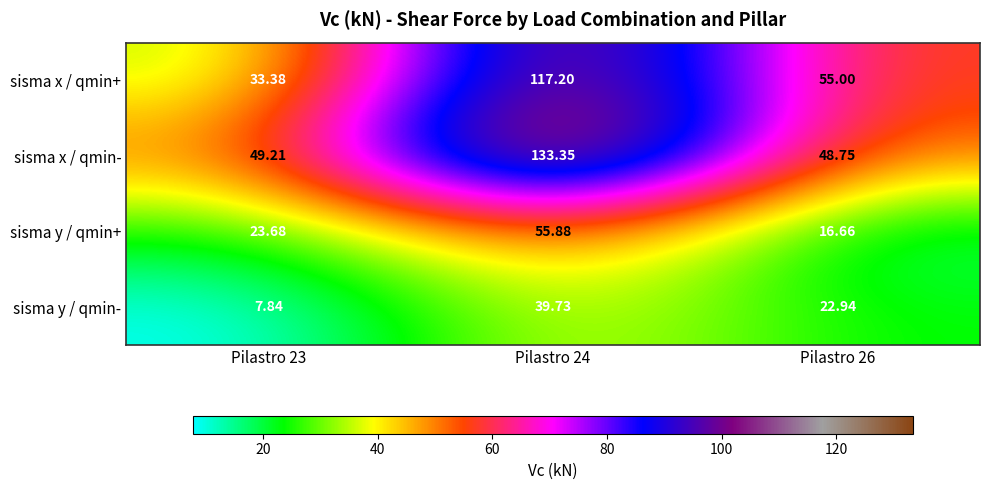

Rank the series by their average value, from highest to lowest.

sisma x / qmin-, sisma x / qmin+, sisma y / qmin+, sisma y / qmin-